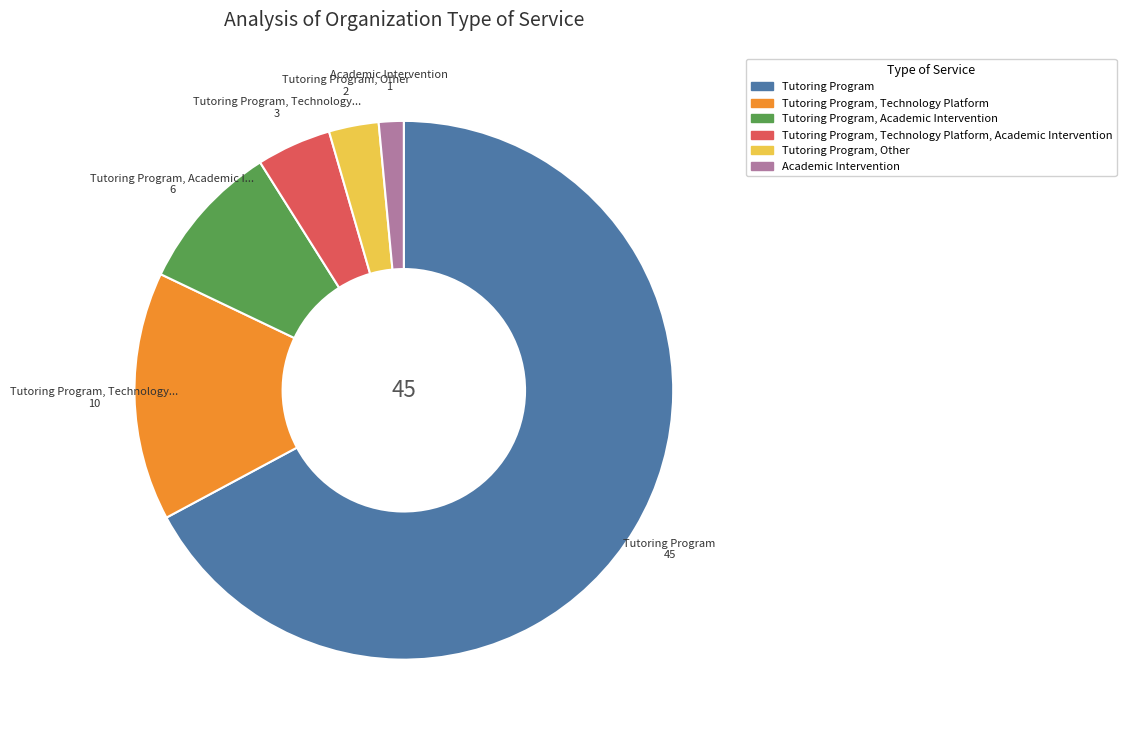

How many slices are in this pie chart?

6